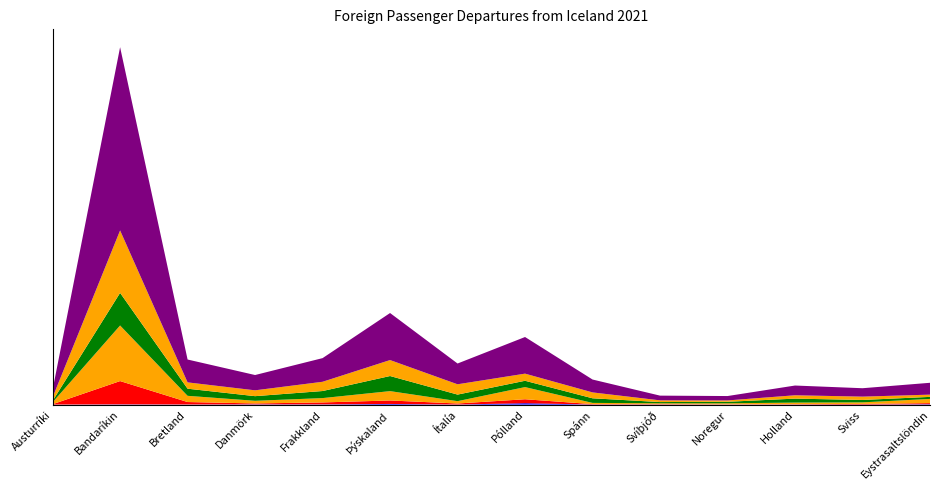

Reading left to right, what are all the values shown in this chart?

Alls: 6999	168970	21080	14102	21811	43376	19159	33781	11883	4359	4046	8978	7751	10924
Ágú: 3226	57555	5825	5386	8523	14716	9500	6569	5431	1577	1237	3092	3074	2070
Sept: 1299	30079	6568	4276	6516	13926	6052	5837	4244	1116	1404	3663	2213	1880
Júl: 1785	51261	5731	2436	4003	8630	2162	11208	1124	803	897	1464	1435	3871
Jún: 324	21461	2250	837	1785	3203	953	3648	368	319	247	305	581	1021
Mar: 46	236	119	242	218	600	70	1286	83	102	63	87	57	351